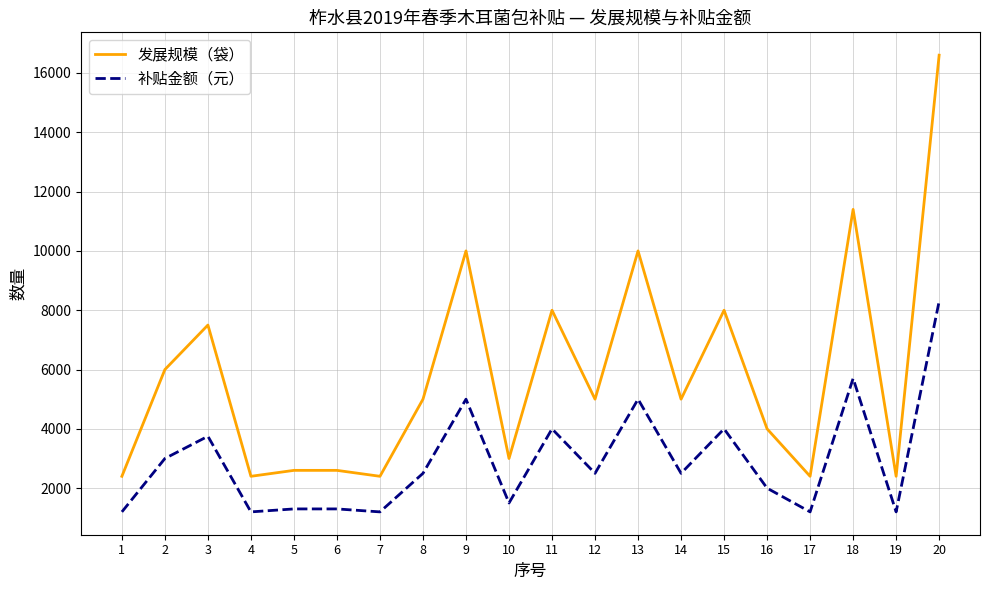

Read the 发展规模（袋） value at 20, to the nearest 100.

16600